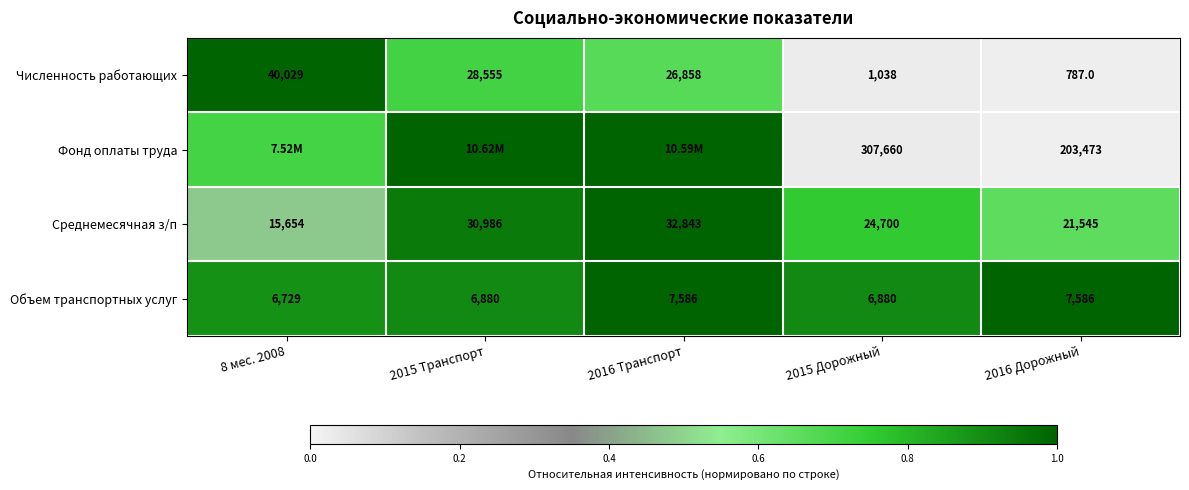

Which label corresponds to the smallest value in the chart?

2016 Дорожный